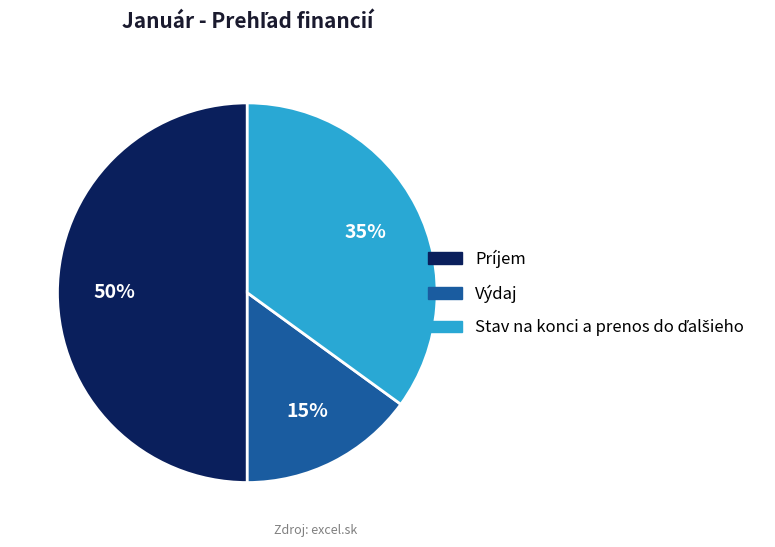

The Príjem slice represents 50% of the pie. True or false?

True